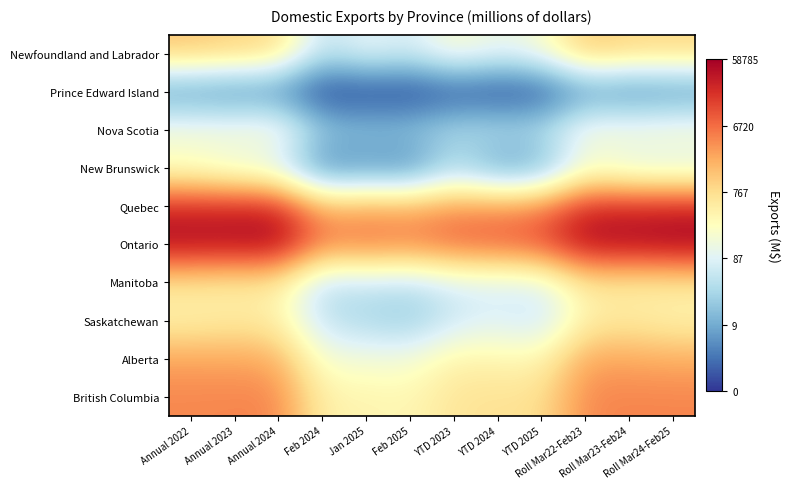

Which has a higher value, Roll Mar24-Feb25 or Feb 2025?

Roll Mar24-Feb25